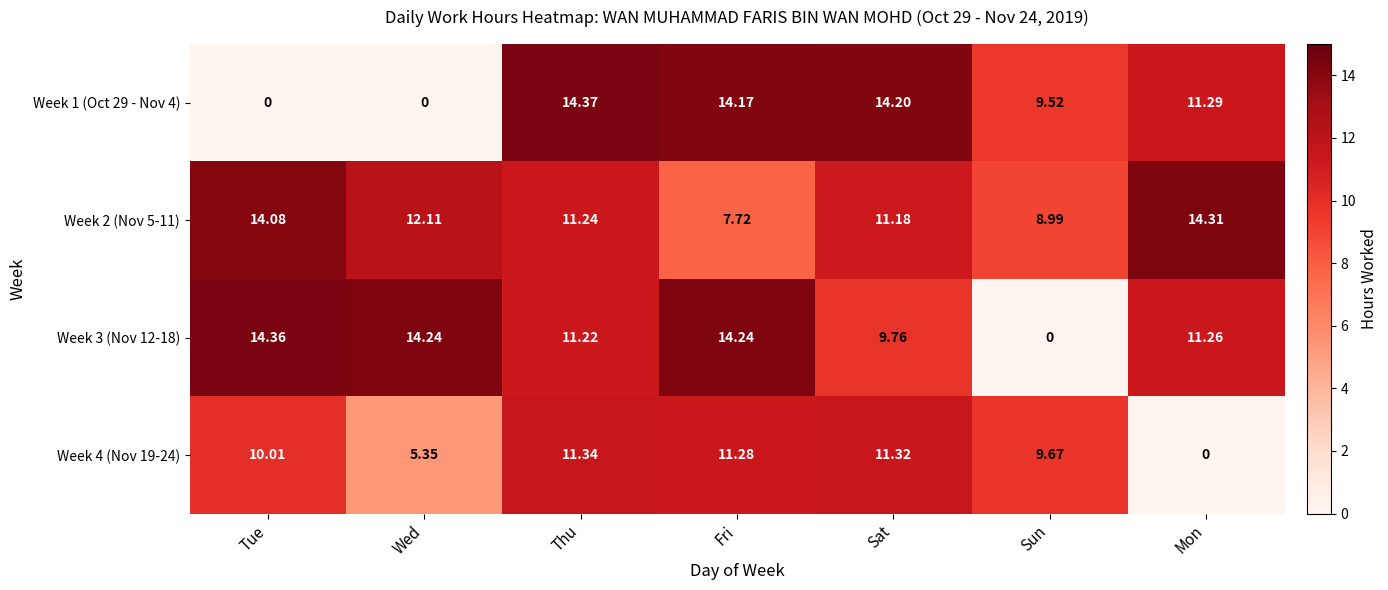

Is the value of Week 4 (Nov 19-24) at Thu greater than the value of Week 1 (Oct 29 - Nov 4) at Tue?

Yes